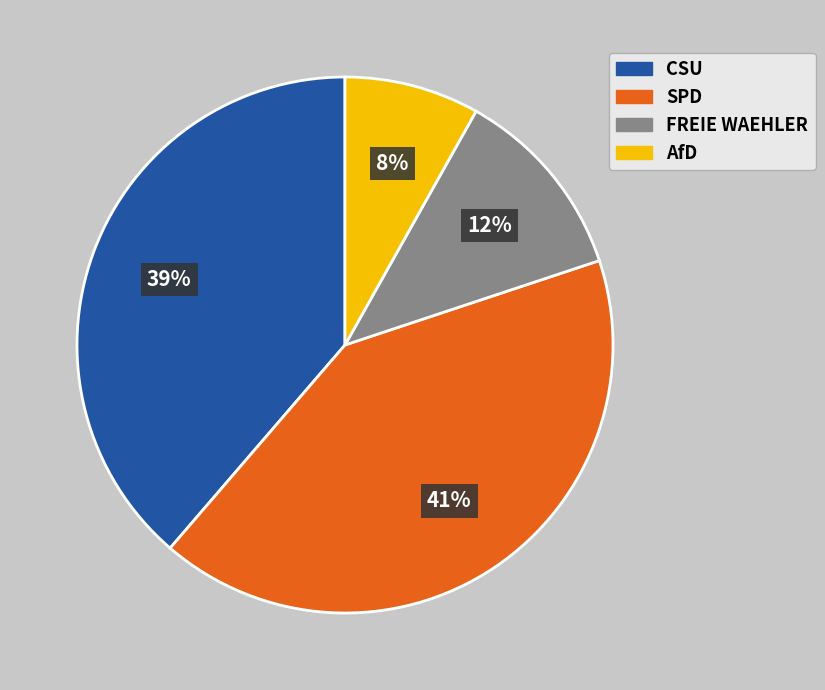

Which category has the smallest portion of the pie?

AfD